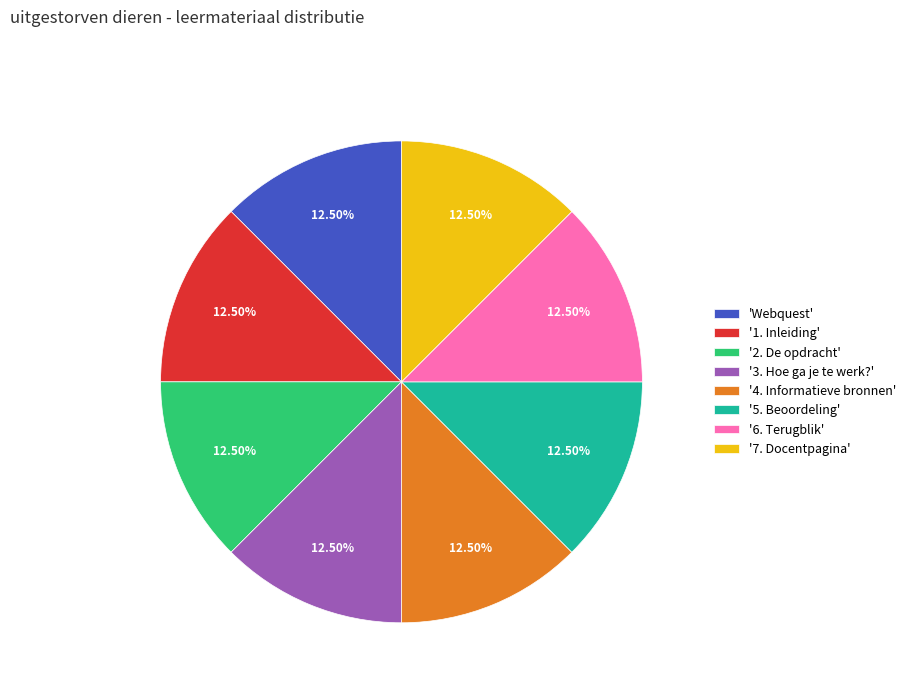

Does '1. Inleiding' account for over 50% of the chart?

No